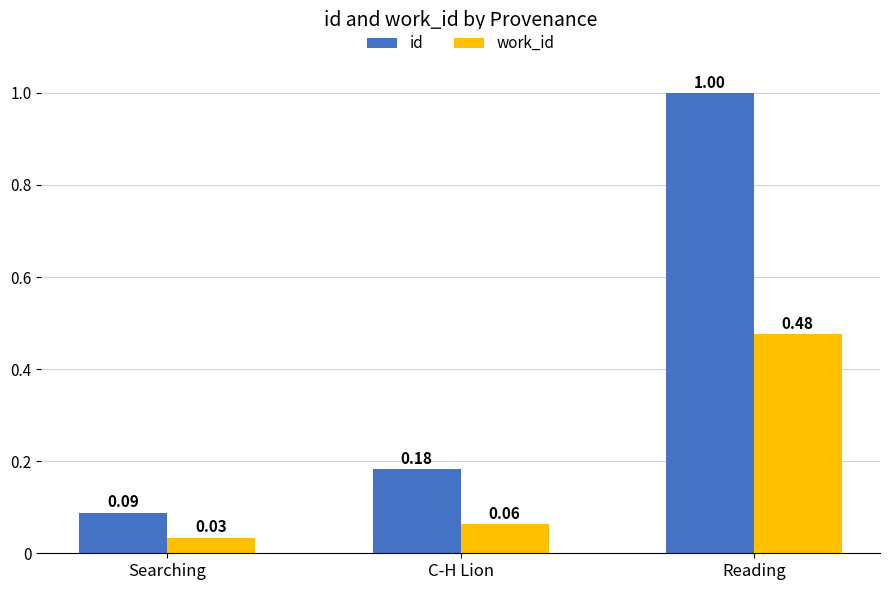

What are all the series names shown in the legend?

id, work_id